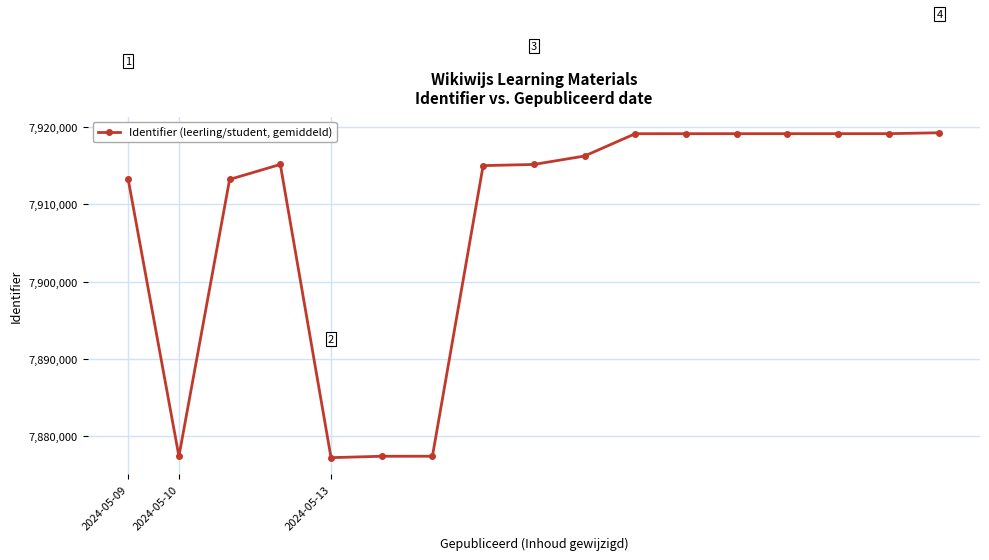

Does the chart have visible grid lines?

Yes